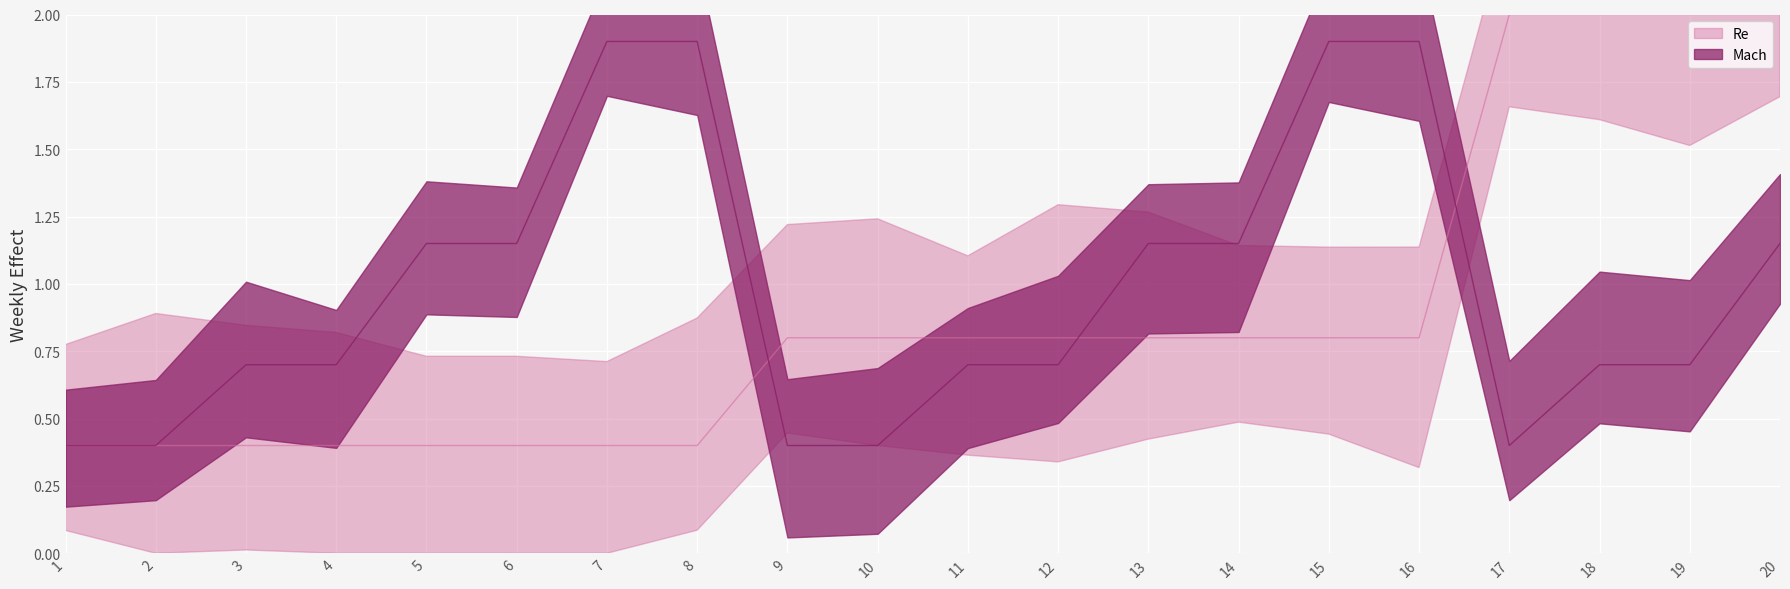

Between which two adjacent categories do Mach and Re first intersect?

8 and 9